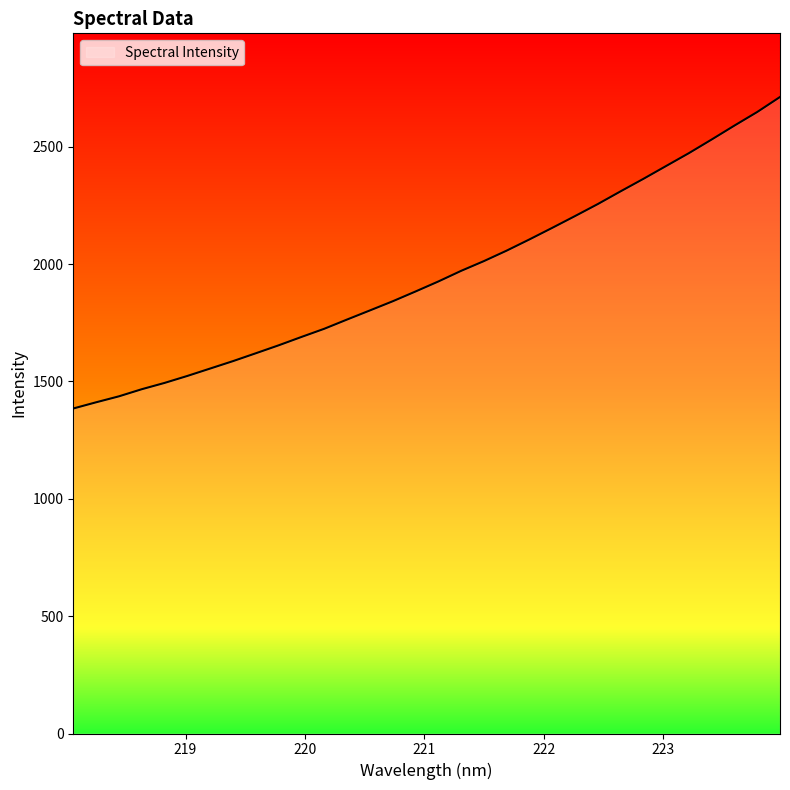

What is the maximum value shown in the chart?

2712.4